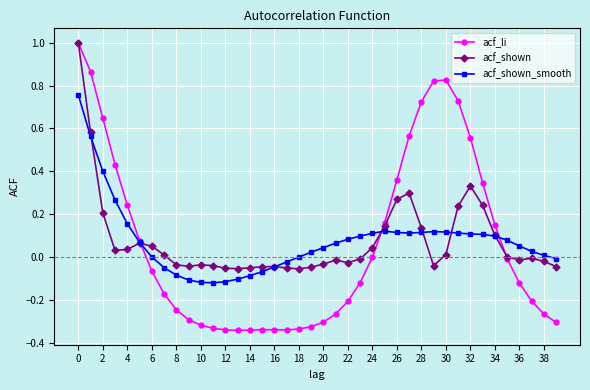

What is the maximum value shown in the chart?

1.0